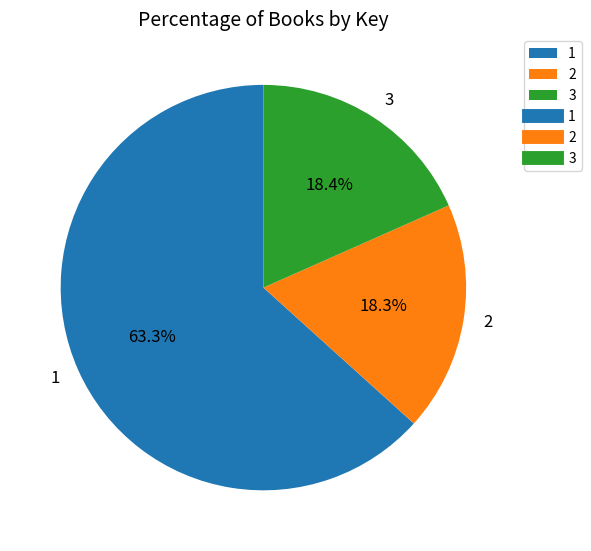

Approximately how many times larger is the value at 3 compared to 2?

1.0